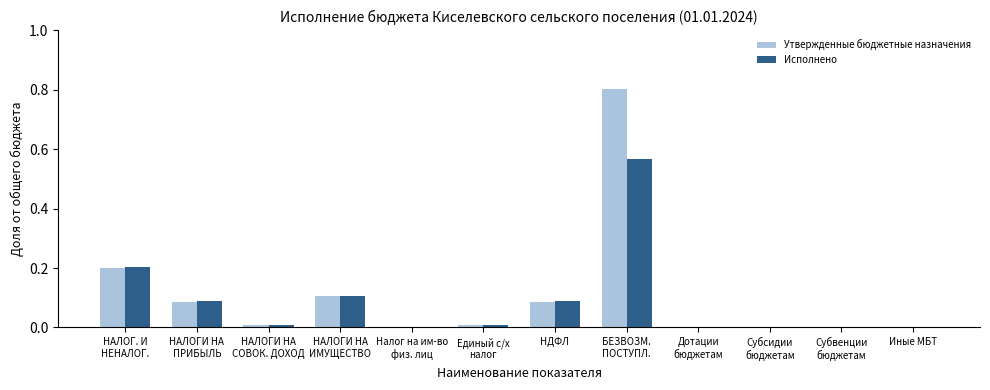

What is the sum of all Исполнено values?

1.1